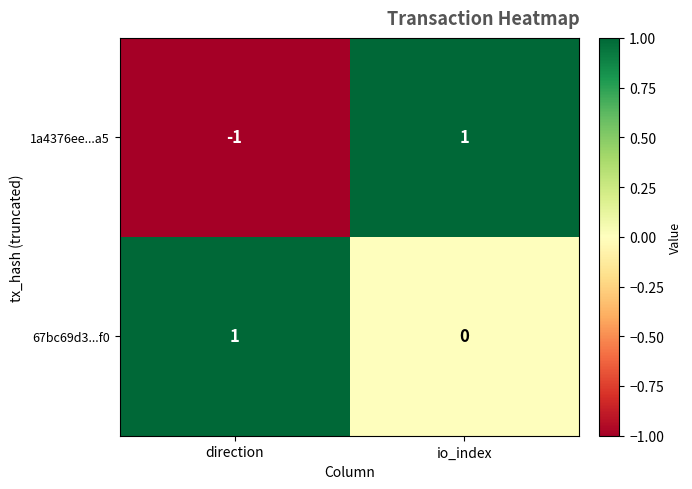

List the series in order of their overall mean, lowest first.

1a4376ee...a5, 67bc69d3...f0